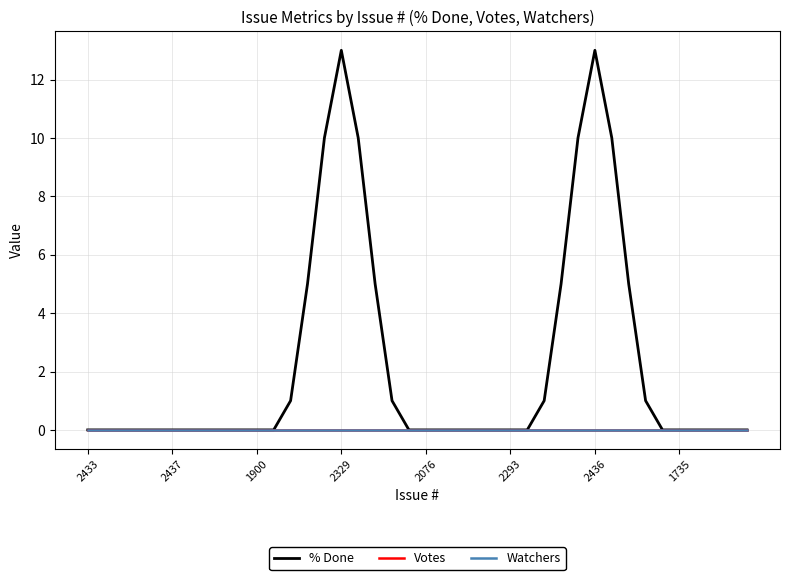

Does the chart have visible grid lines?

Yes